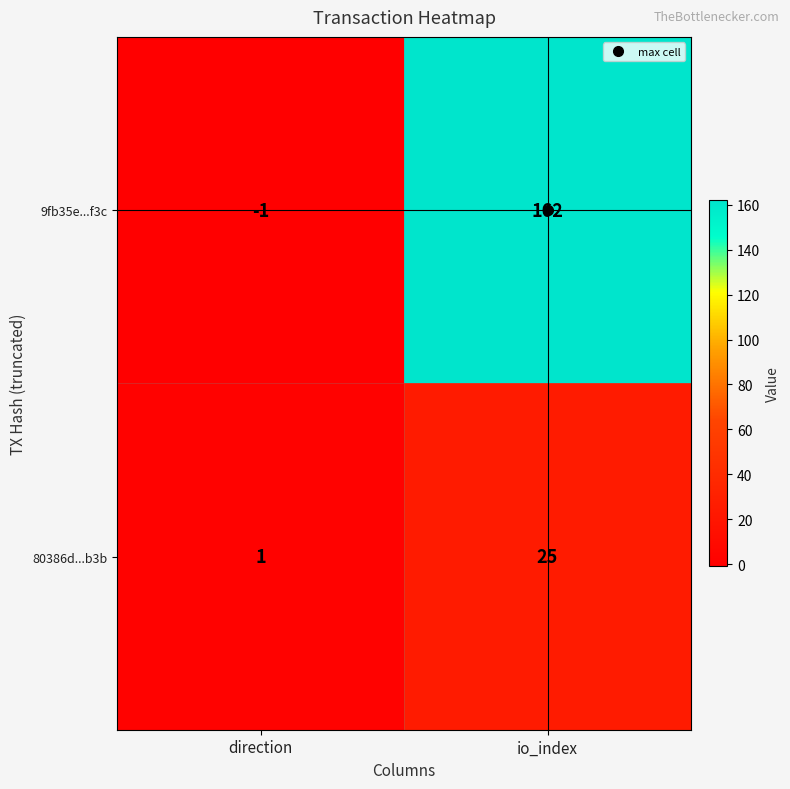

True or false: 9fb35e...f3c has a value of -1 at direction.

True